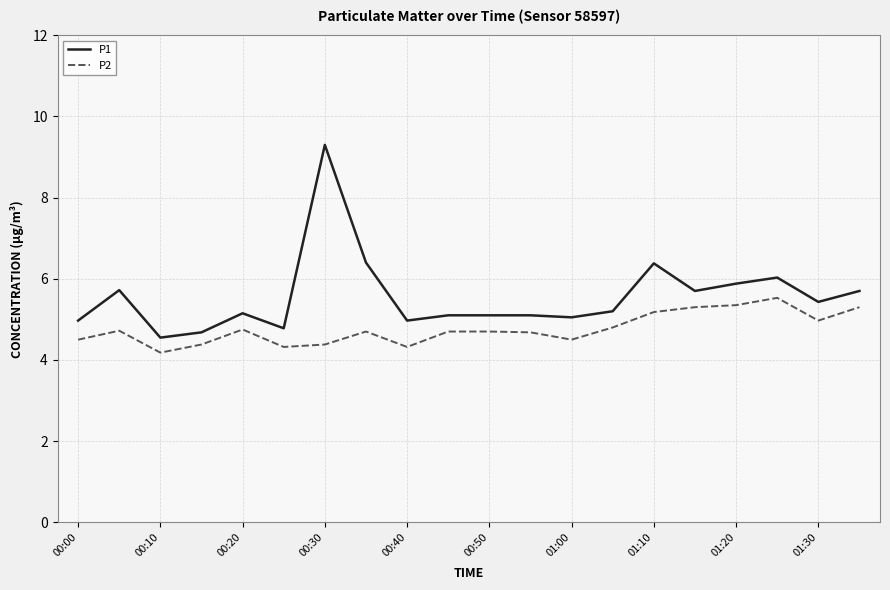

Which series has the largest range (max minus min)?

P1